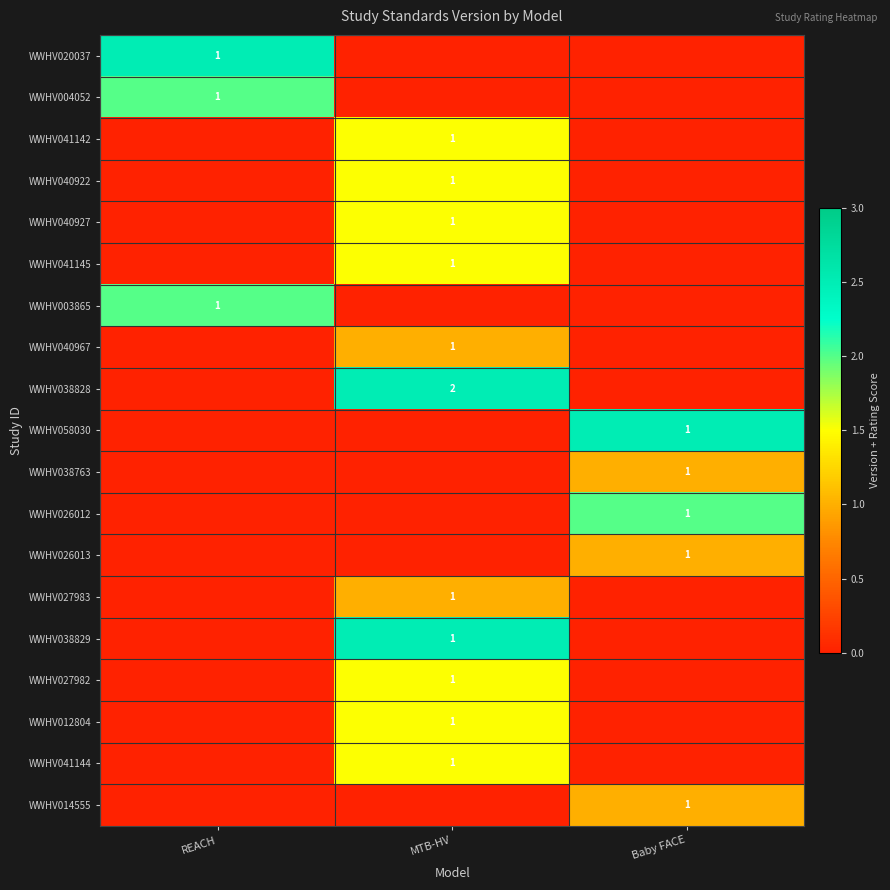

True or false: WWHV058030 has a value of 2 at Baby FACE.

False